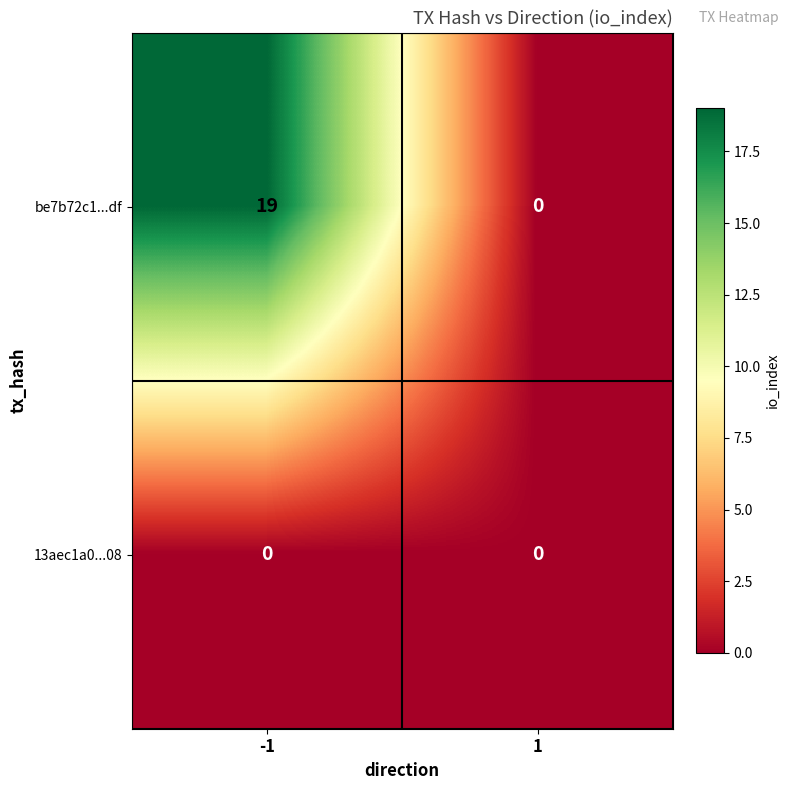

Which series changed the most between -1 and 1?

be7b72c1...df